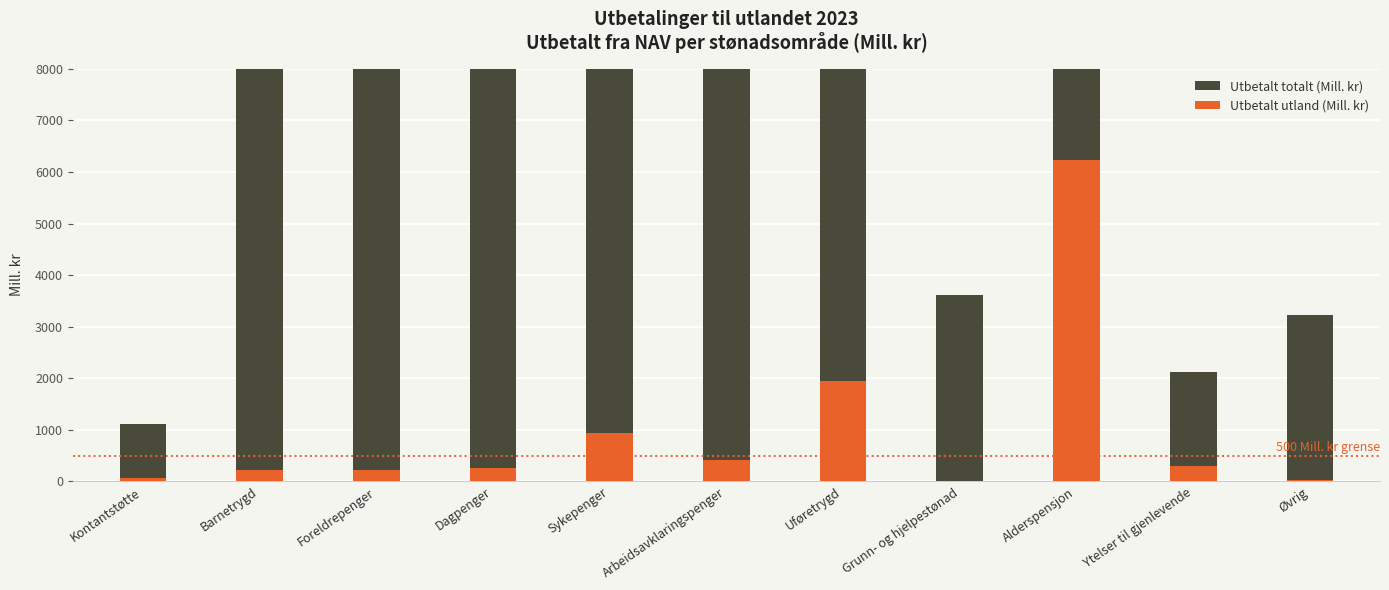

Reading left to right, transcribe all the data shown in this chart.

Utbetalt totalt (Mill. kr): Kontantstøtte=1103.4	Barnetrygd=21373.4	Foreldrepenger=24710.8	Dagpenger=10167.9	Sykepenger=62025.8	Arbeidsavklaringspenger=40249.4	Uføretrygd=117844.5	Grunn- og hjelpestønad=3618.6	Alderspensjon=296887.5	Ytelser til gjenlevende=2127.2	Øvrig=3234.8
Utbetalt utland (Mill. kr): Kontantstøtte=69.2	Barnetrygd=229.6	Foreldrepenger=213.7	Dagpenger=252.9	Sykepenger=929.8	Arbeidsavklaringspenger=420.4	Uføretrygd=1951.9	Grunn- og hjelpestønad=10.4	Alderspensjon=6227.9	Ytelser til gjenlevende=302.6	Øvrig=24.7